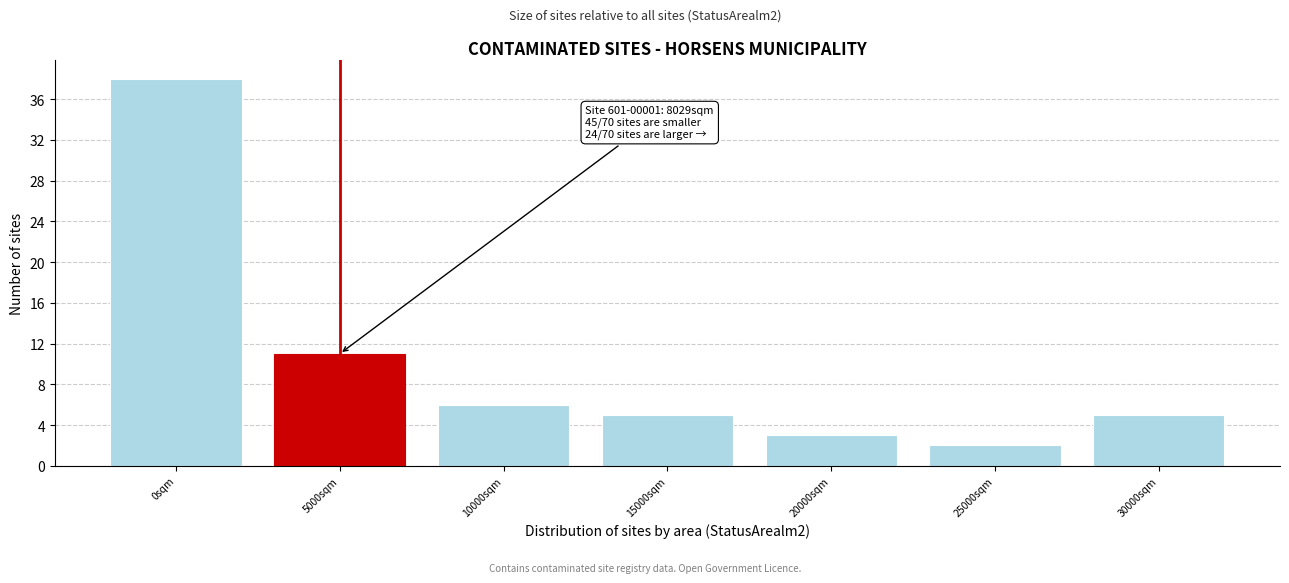

Reading right to left, list all the values displayed in this chart.

5	2	3	5	6	11	38